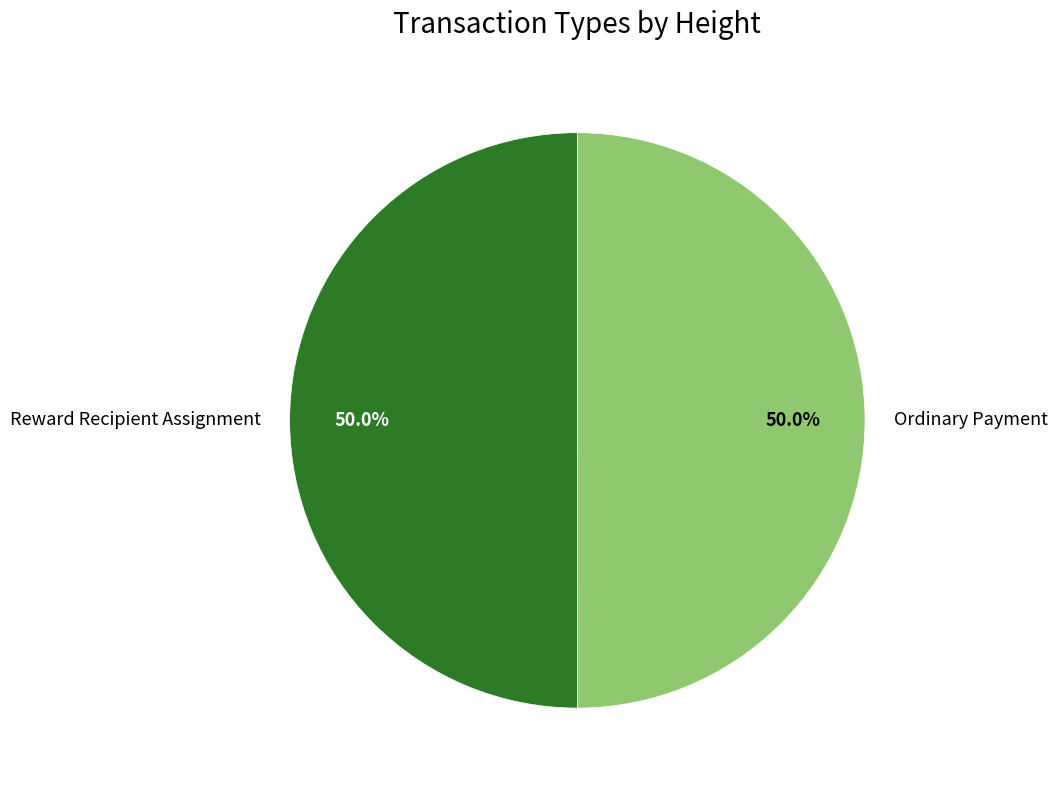

How many segments does this pie chart have?

2